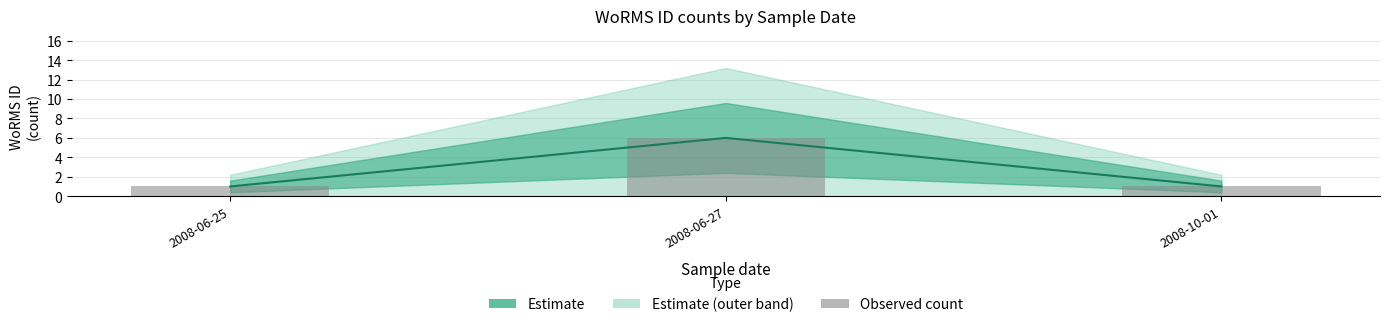

Rank the categories by value from highest to lowest.

2008-06-27, 2008-06-25, 2008-10-01